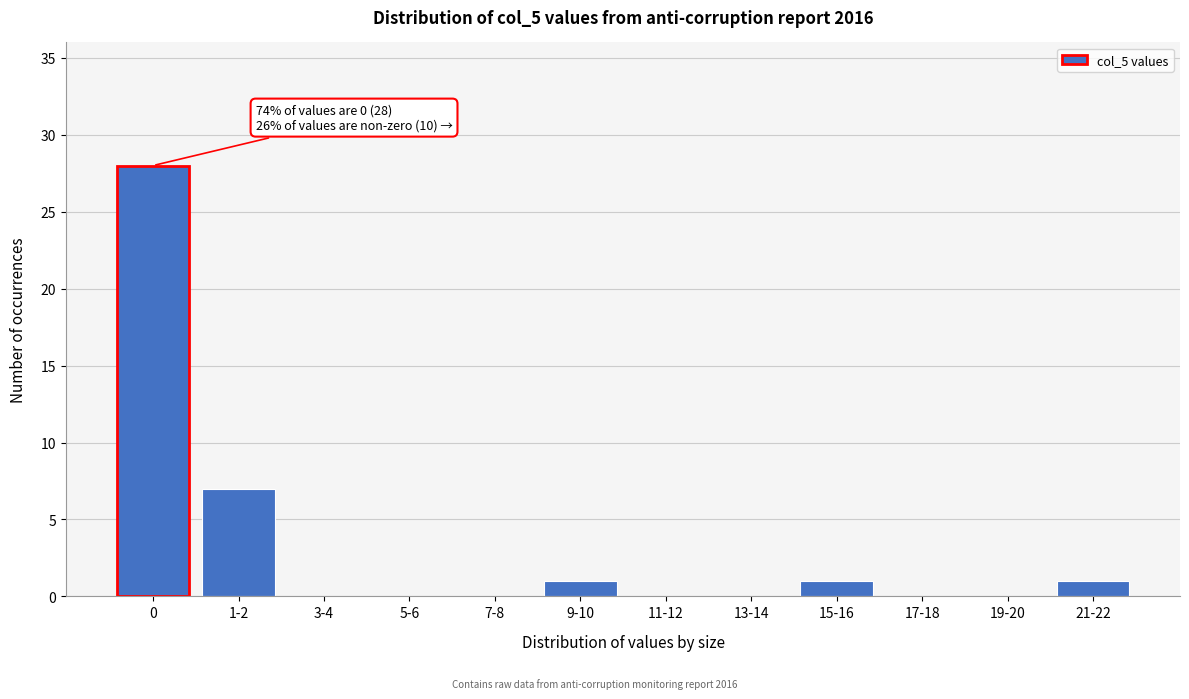

Reading left to right, what are all the values shown in this chart?

0=28	1-2=7	3-4=0	5-6=0	7-8=0	9-10=1	11-12=0	13-14=0	15-16=1	17-18=0	19-20=0	21-22=1